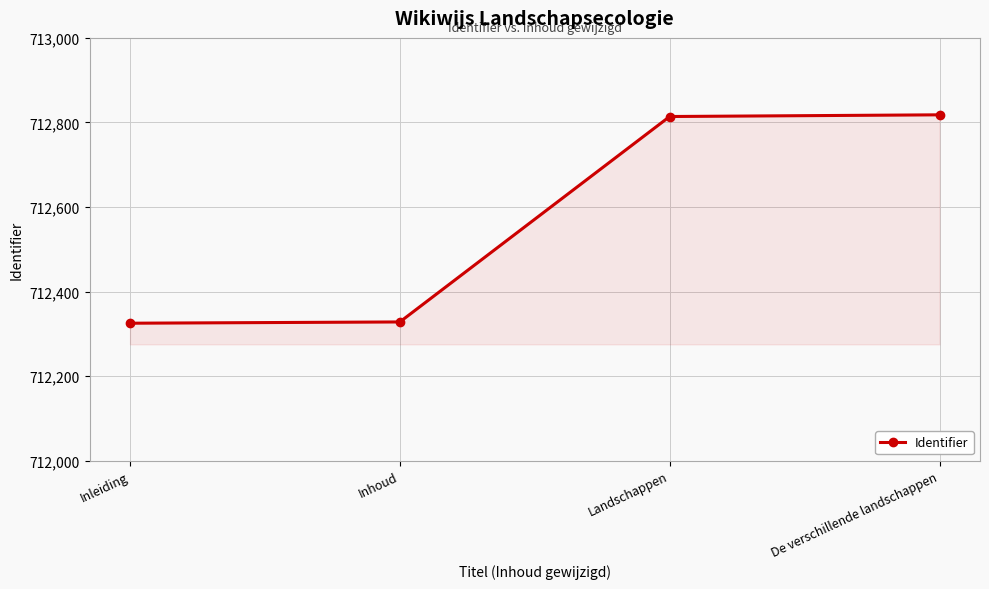

What is the label of the 2nd point from the right?

Landschappen